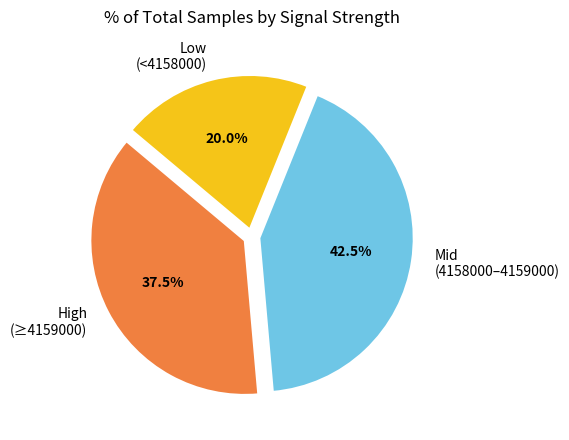

What is the total percentage of High (≥4159000) and Mid (4158000–4159000)?

80.0%